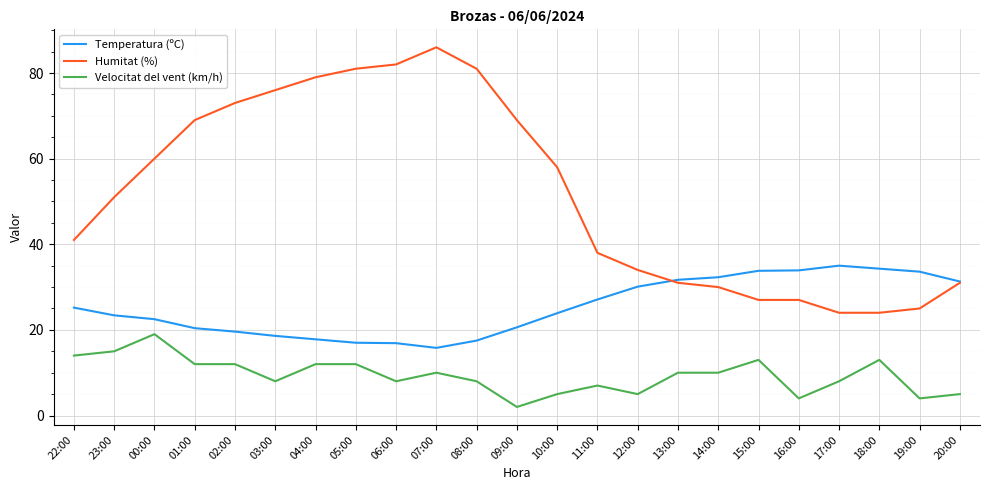

What is the sum of all Velocitat del vent (km/h) values?

216.0